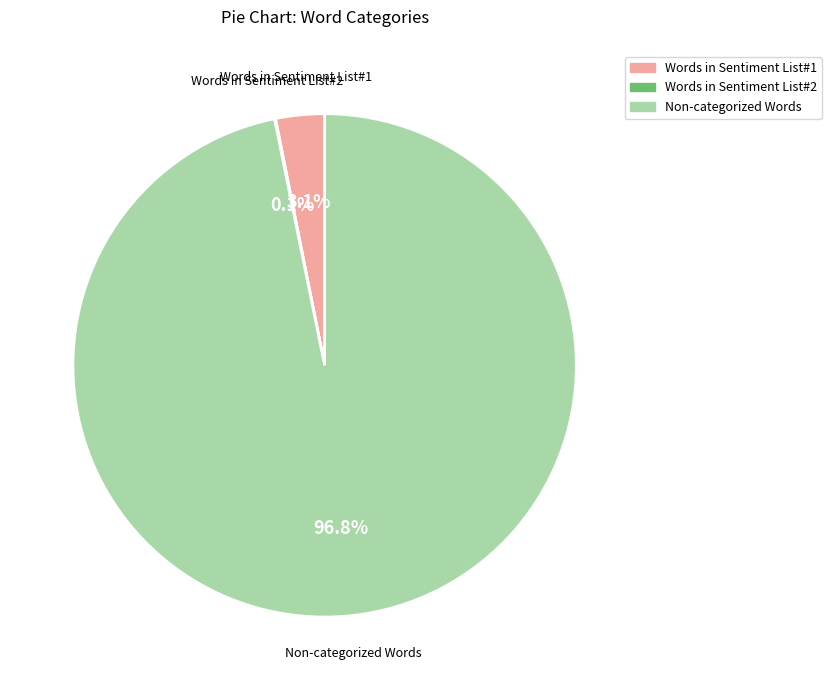

Which slice is the largest?

Non-categorized Words